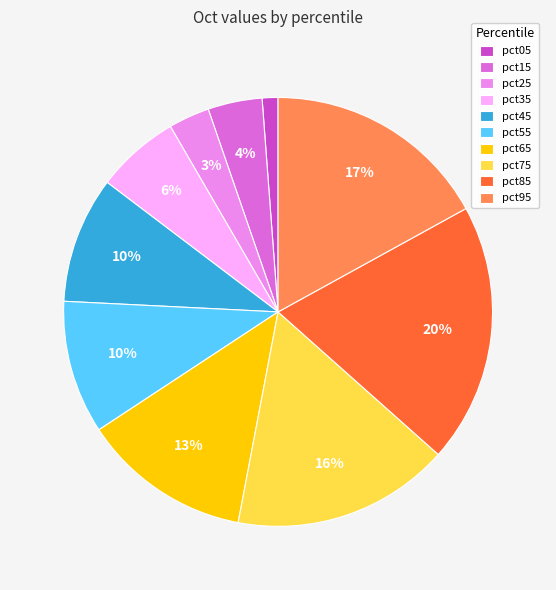

What percentage is the pct35 slice, to the nearest percent?

6%